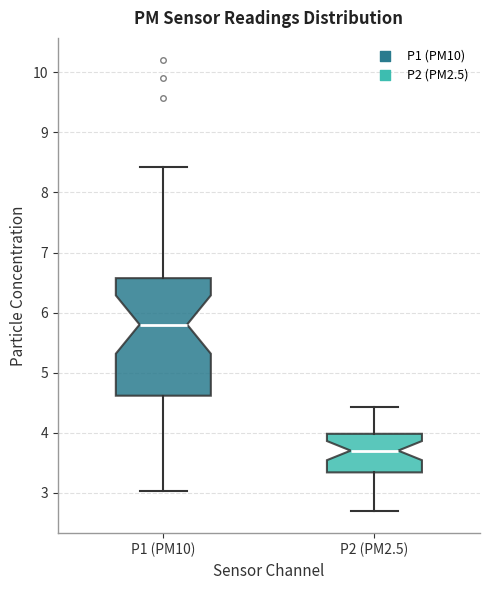

Which box is the tallest, from its lower edge to its upper edge?

P1 (PM10)